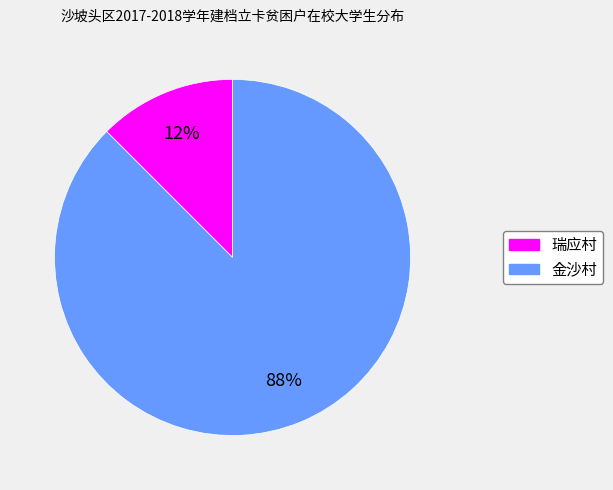

True or false: 金沙村 accounts for 79% of the total.

False